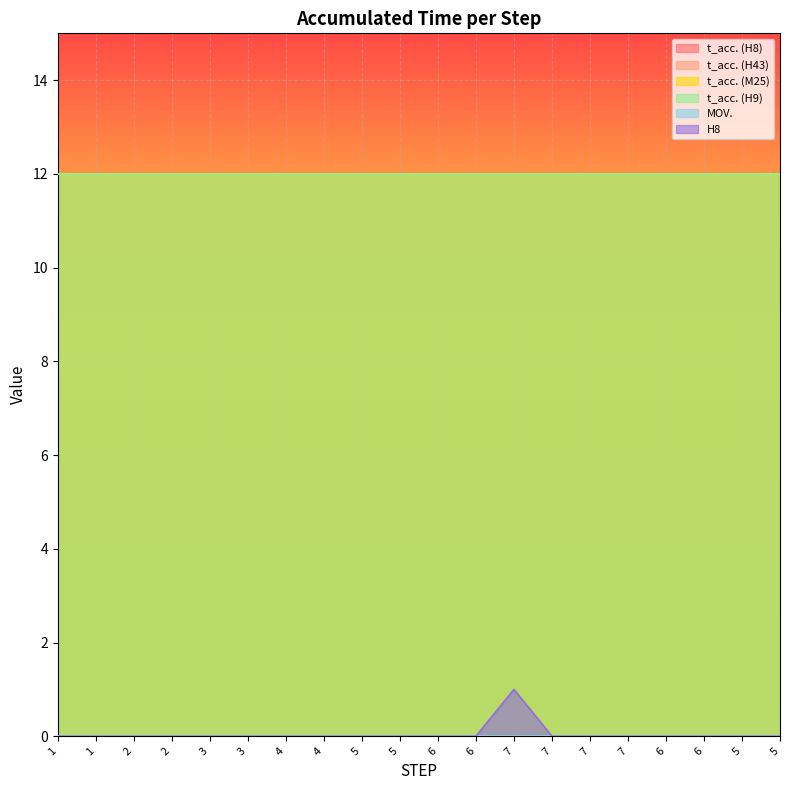

True or false: t_acc. (H43) and t_acc. (H8) intersect in this chart.

False